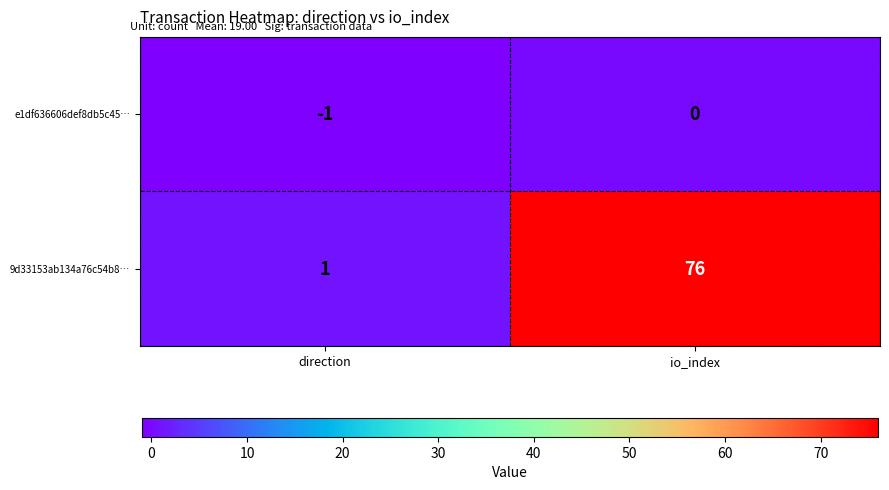

What is the maximum value for 9d33153ab134a76c54b8…?

76